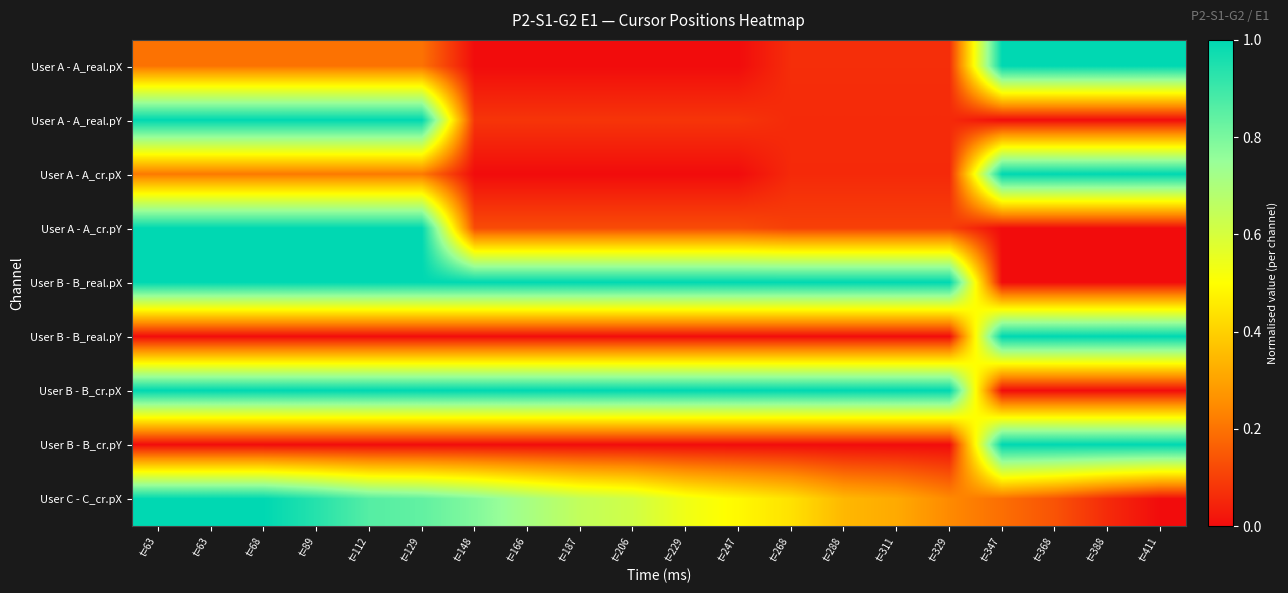

Which series has the largest total across all categories?

User B - B_real.pX